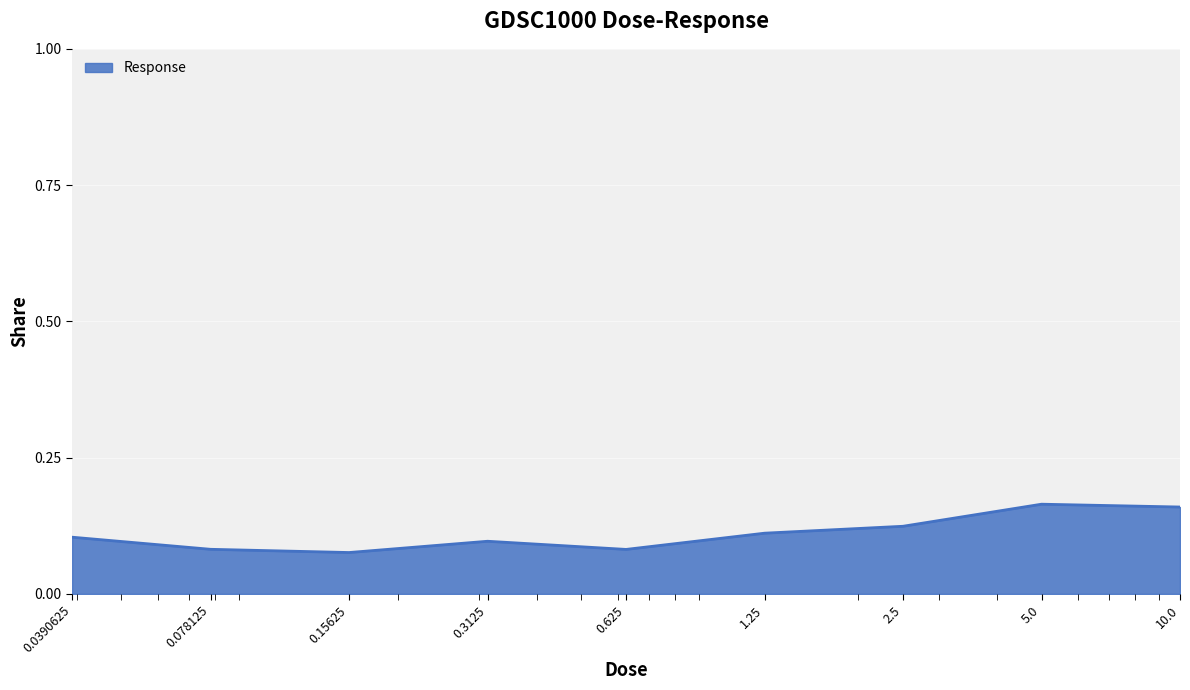

Is this an area chart (filled region under the line)?

Yes